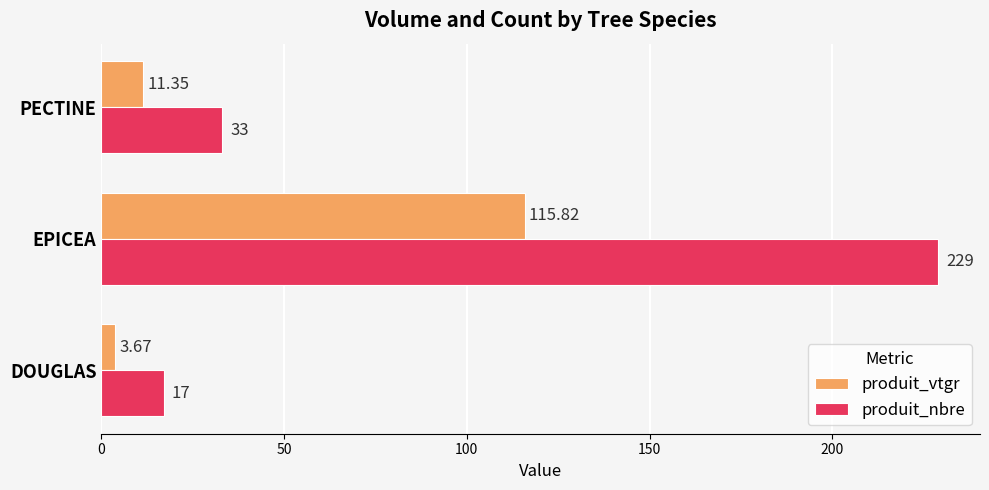

Which series has the largest range (max minus min)?

produit_nbre